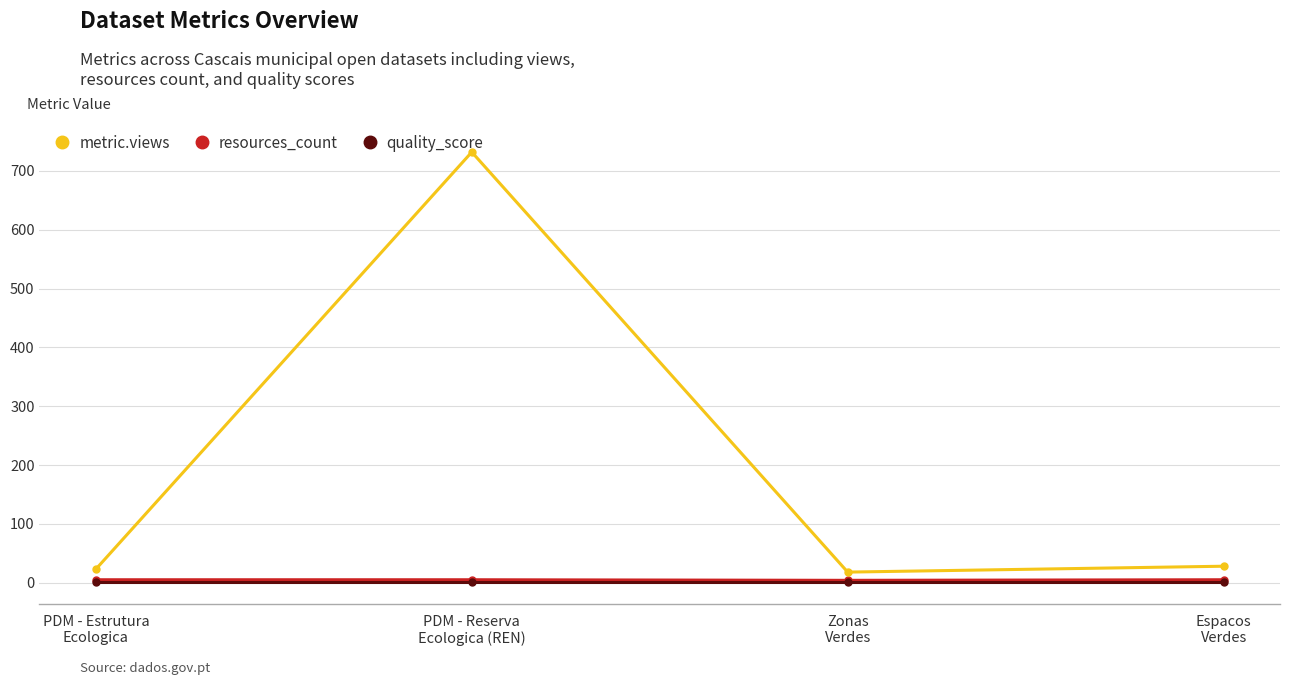

True or false: quality_score and resources_count intersect in this chart.

False